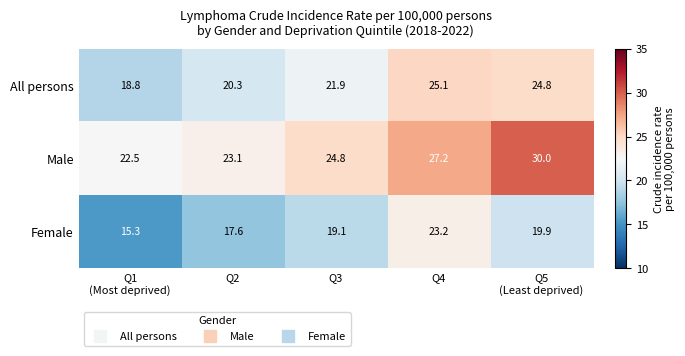

At which category is the sum across all series the highest?

Q4